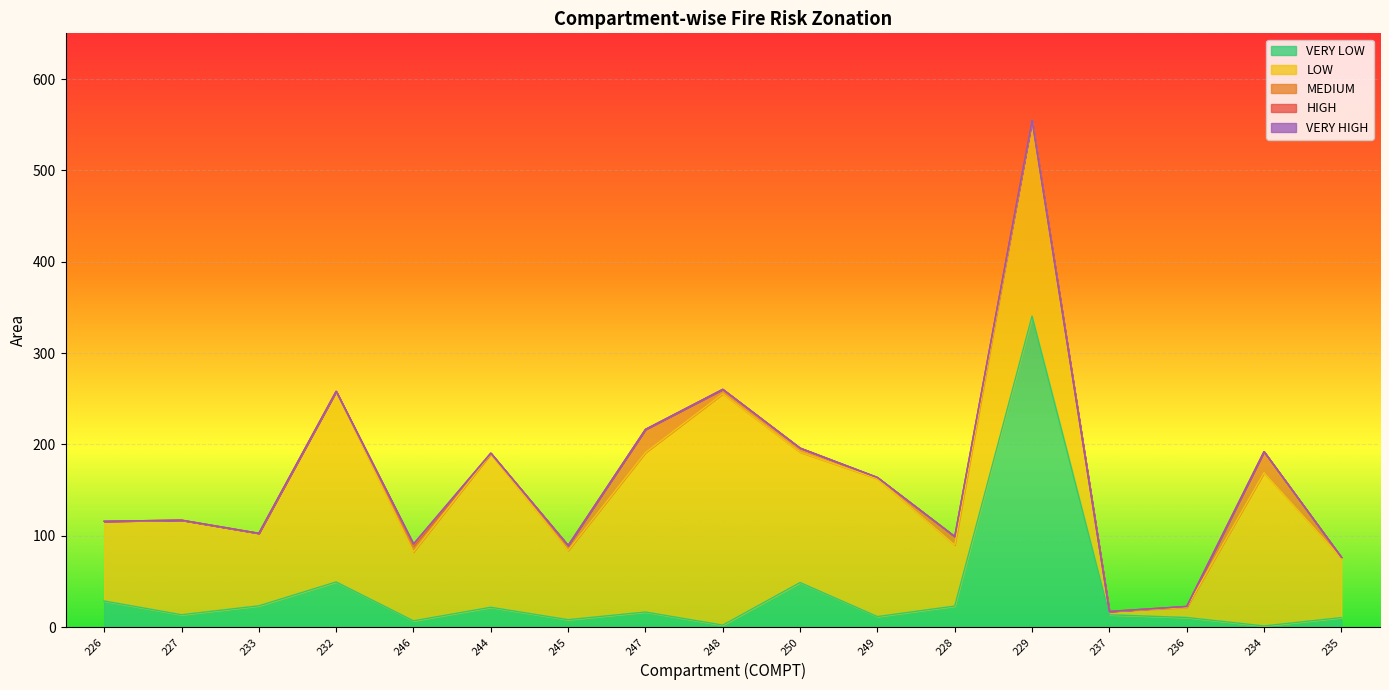

How many lines are shown in the chart?

5